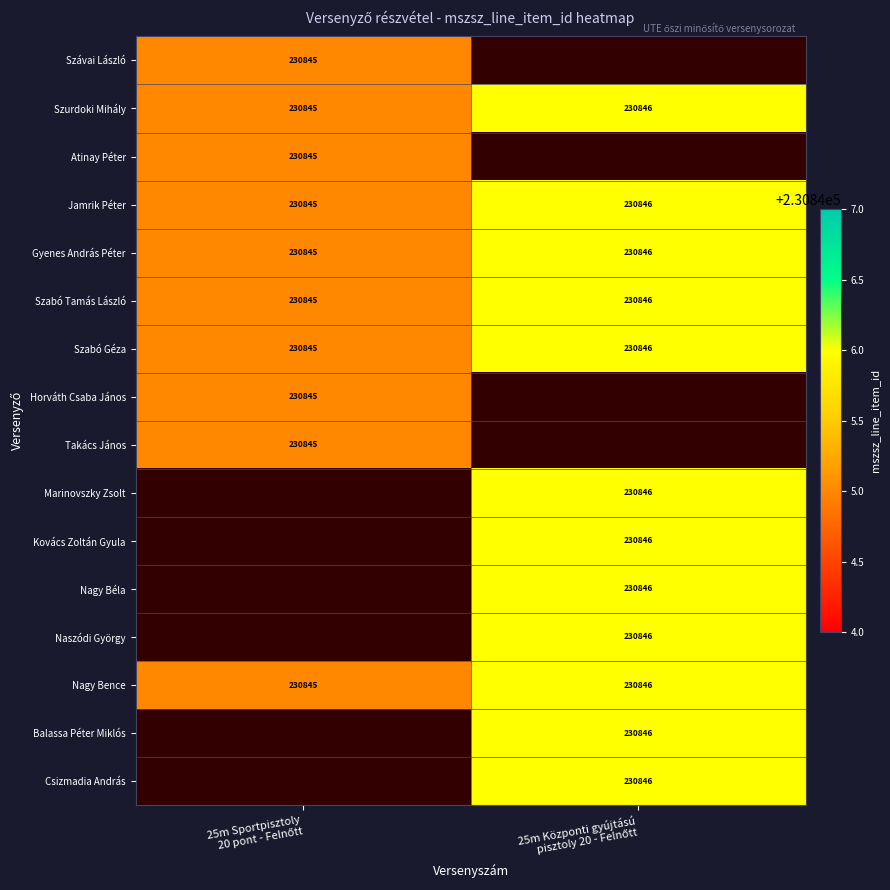

What is the maximum value for Szurdoki Mihály?

230846